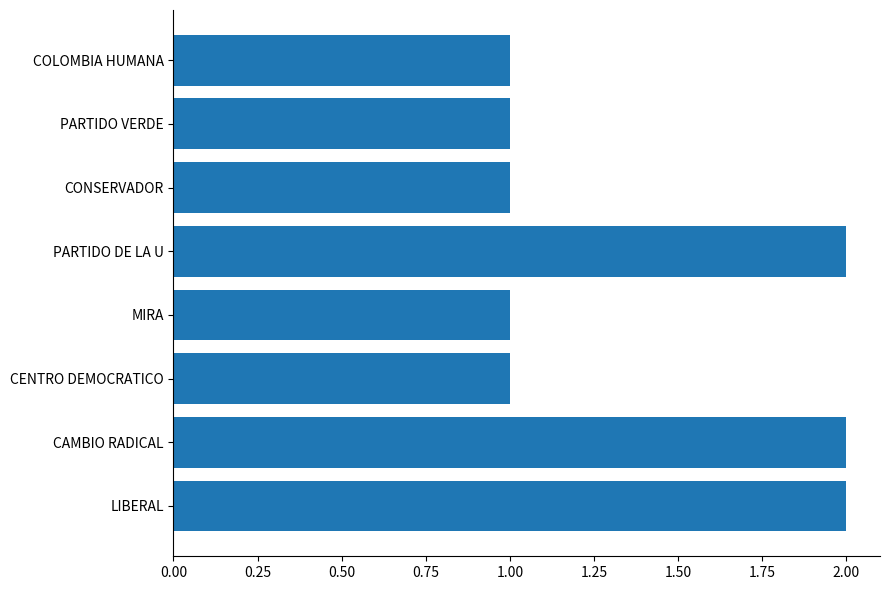

What is the sum of the values at CENTRO DEMOCRATICO and CAMBIO RADICAL?

3